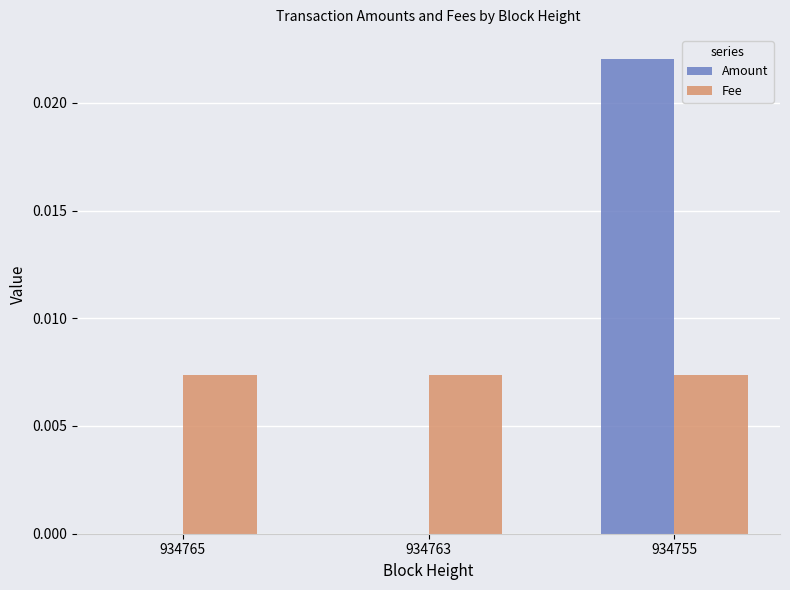

At which category does the chart reach its peak across all series?

934755